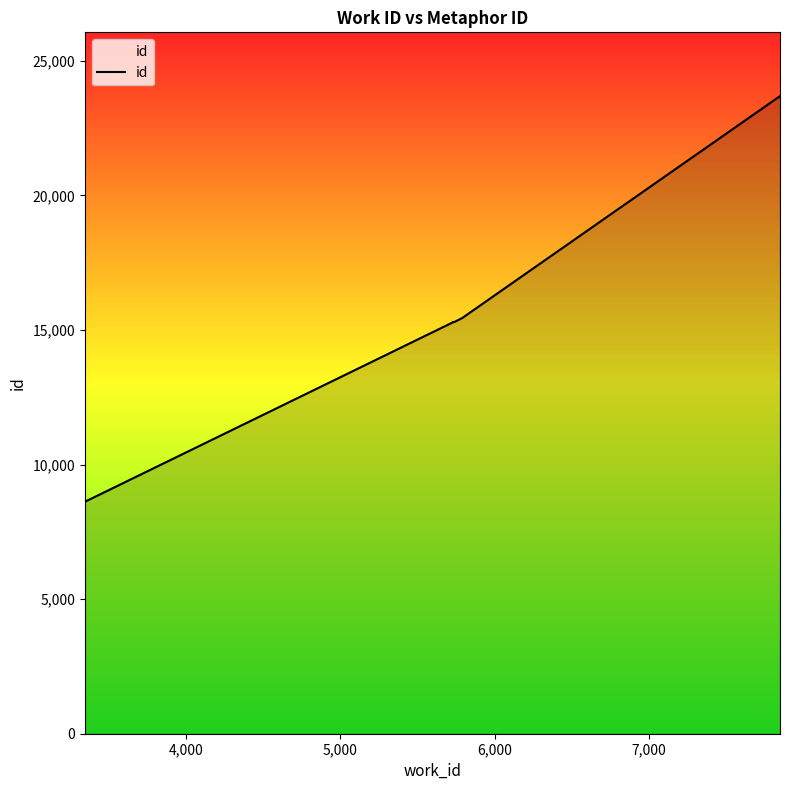

What is the difference between the maximum and minimum values?

15071